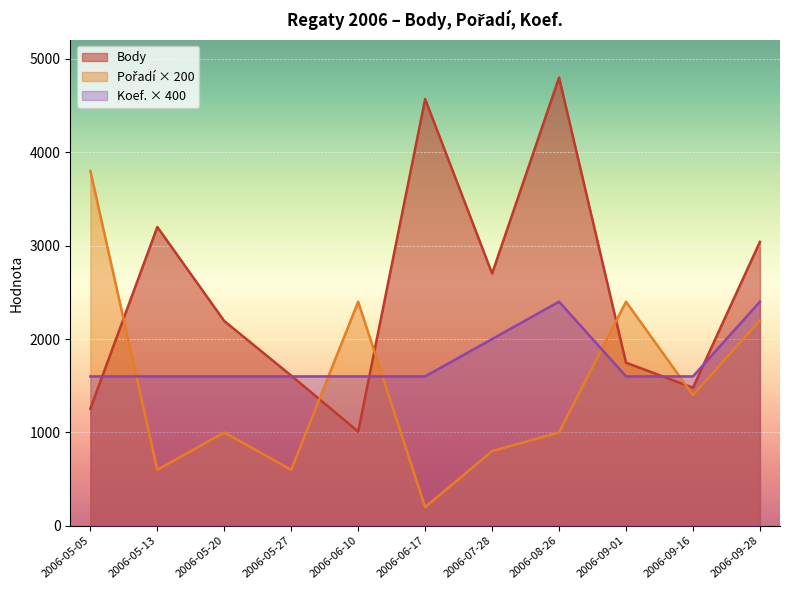

What are all the series names shown in the legend?

Body, Pořadí, Koef.